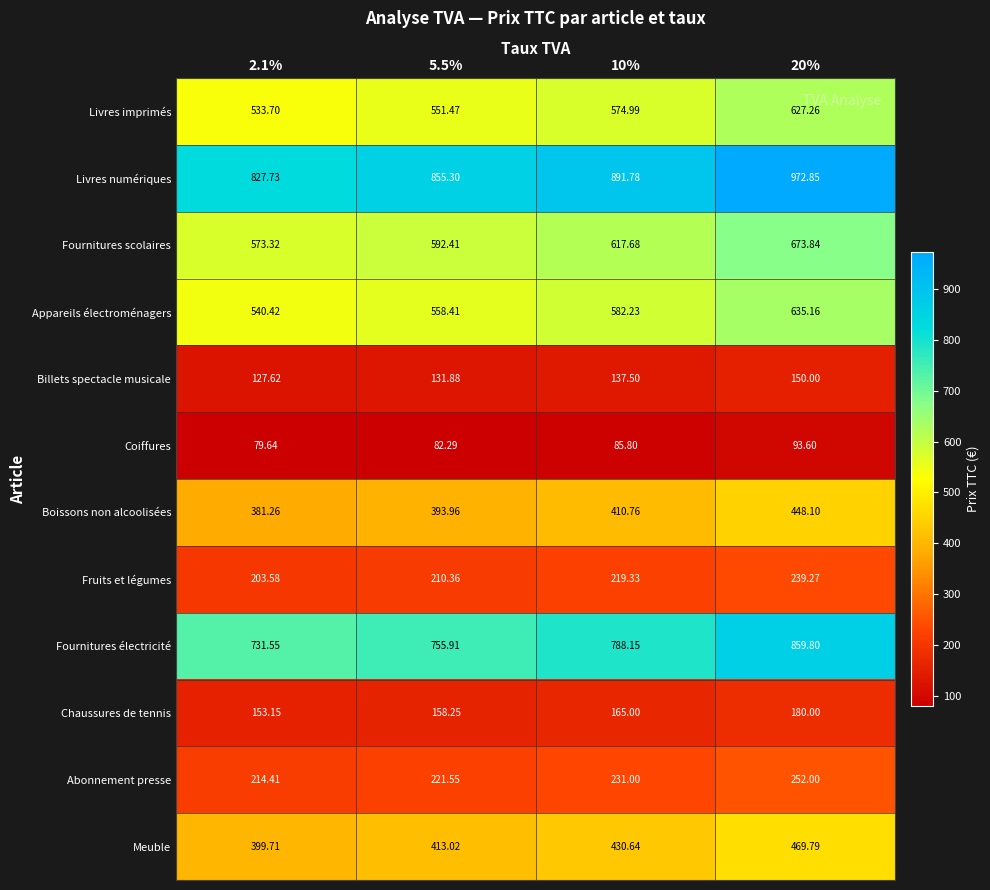

Is the value of Fournitures électricité at 10% greater than the value of Boissons non alcoolisées at 5.5%?

Yes